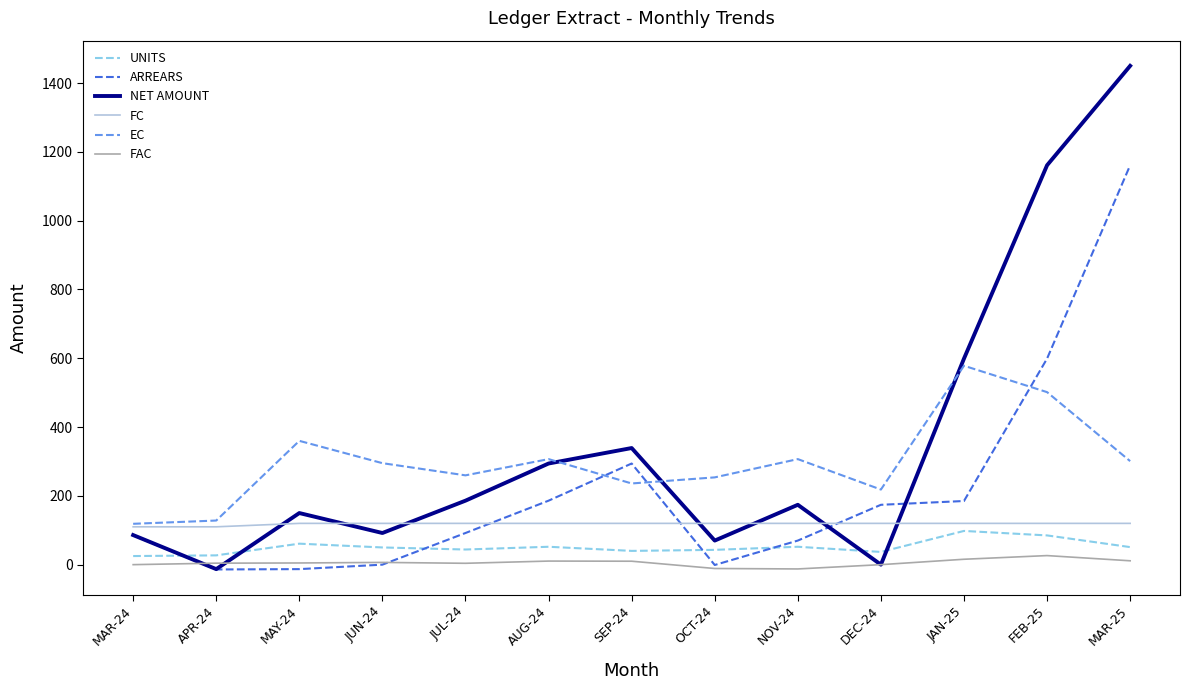

What is the average value of the ARREARS series?

216.8